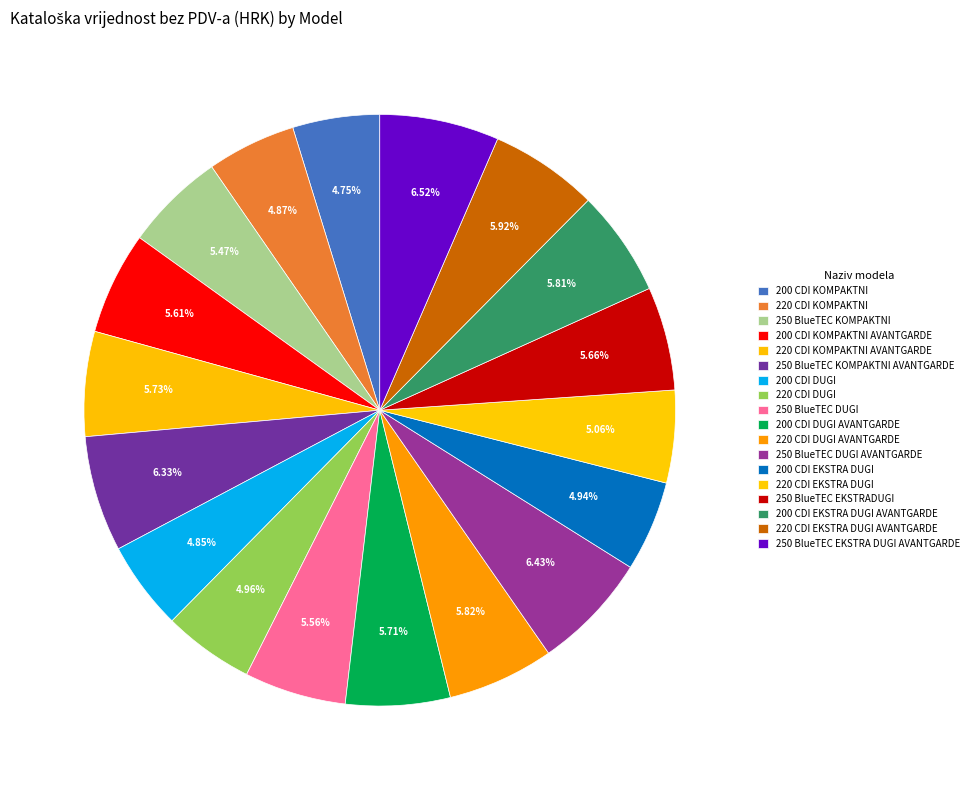

What is the ratio of the value at 220 CDI EKSTRA DUGI to the value at 250 BlueTEC DUGI?

0.9